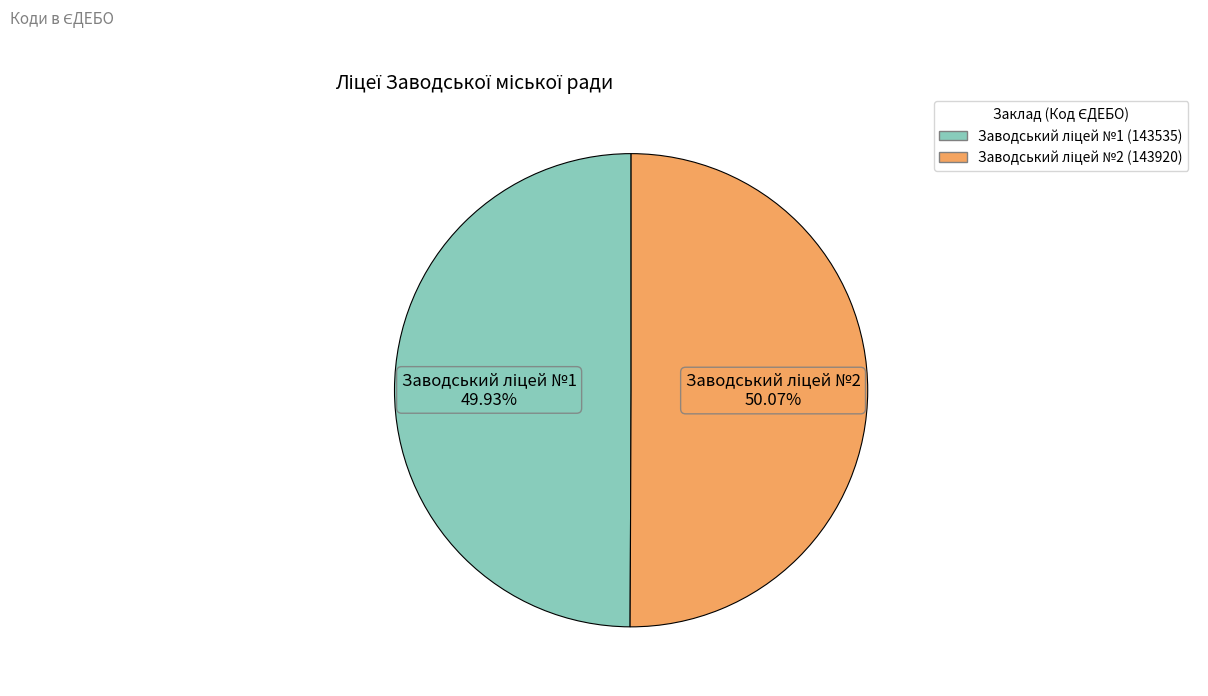

Is there a majority slice in this chart?

Yes